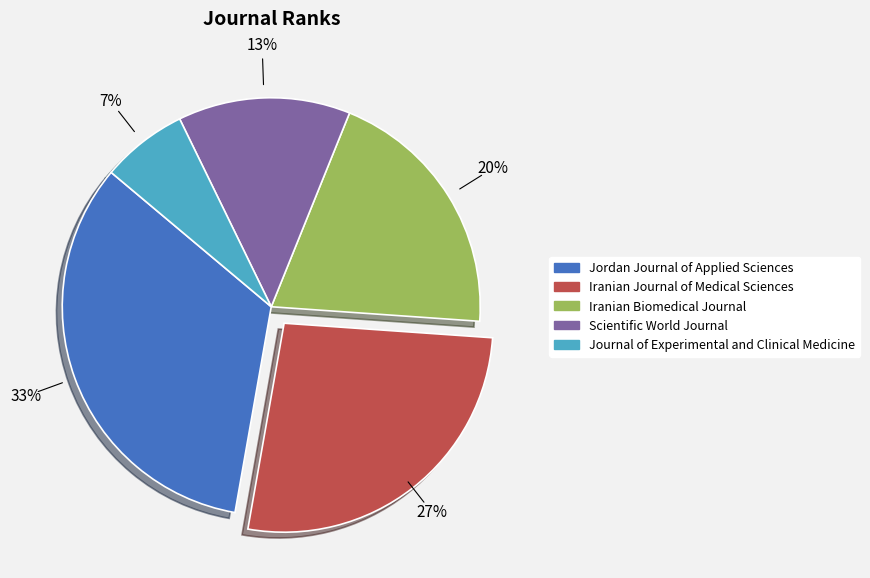

Does Iranian Biomedical Journal account for over 50% of the chart?

No